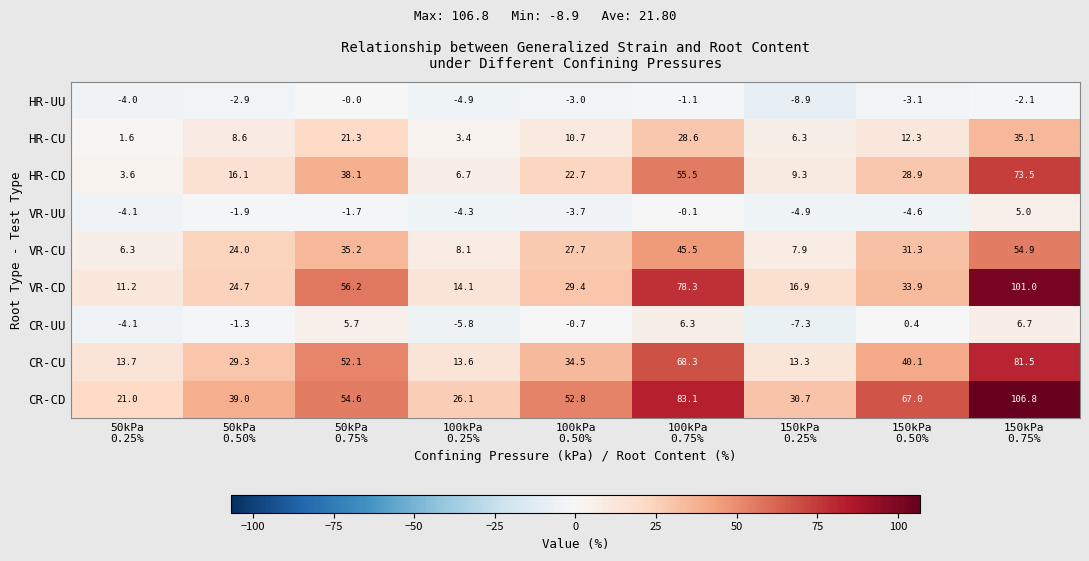

Rank the series by their maximum value, from lowest to highest.

HR-UU, VR-UU, CR-UU, HR-CU, VR-CU, HR-CD, CR-CU, VR-CD, CR-CD